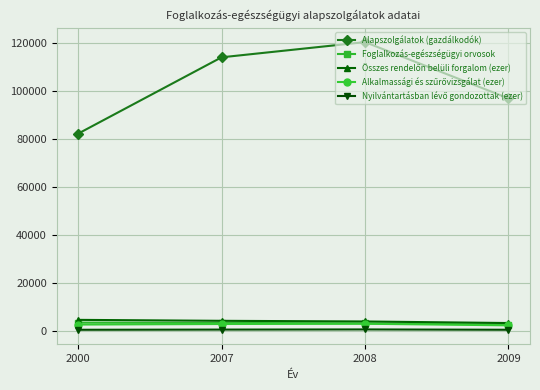

True or false: Foglalkozás-egészségügyi orvosok and Alapszolgálatok (gazdálkodók) intersect in this chart.

False